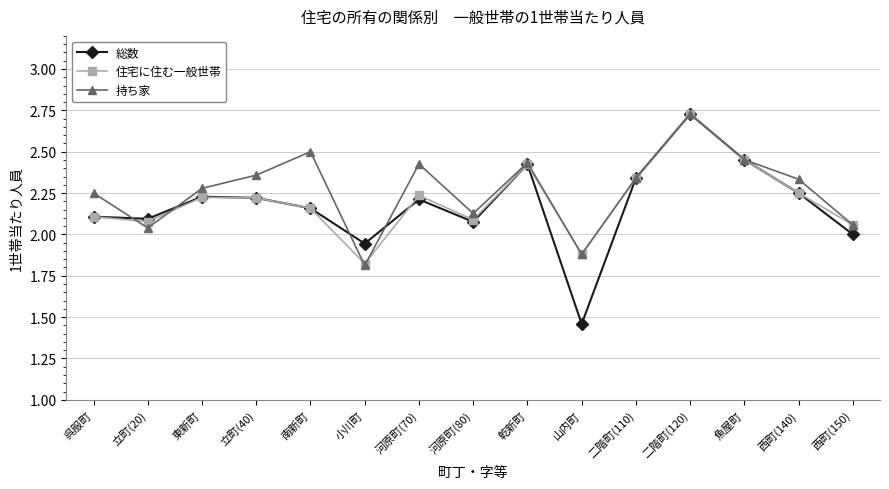

True or false: 住宅に住む一般世帯 has more than 2 points higher than both neighbors.

True